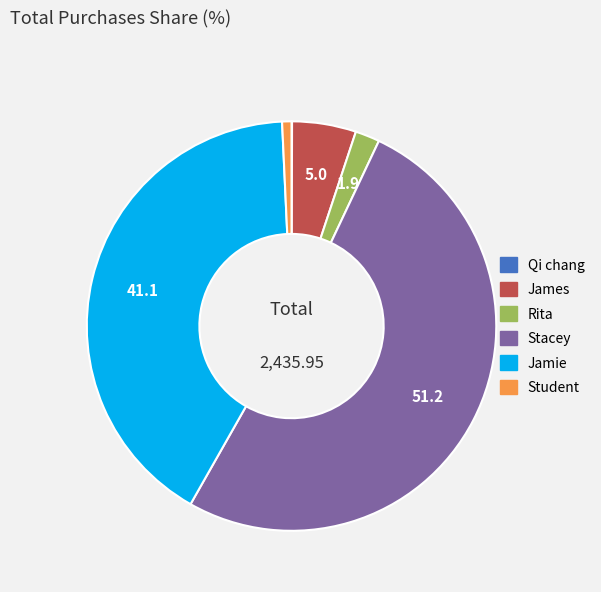

Do Stacey and Jamie together represent more than half of the pie?

Yes